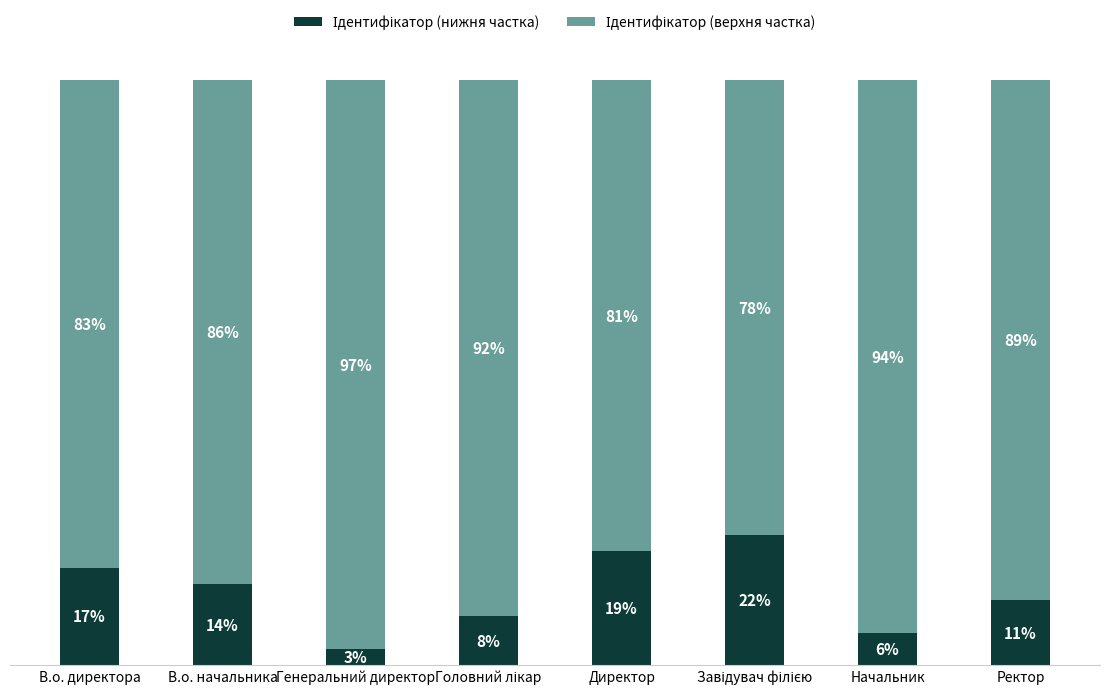

True or false: Ідентифікатор (нижня частка) has a value of 1.3 at Генеральний директор.

False